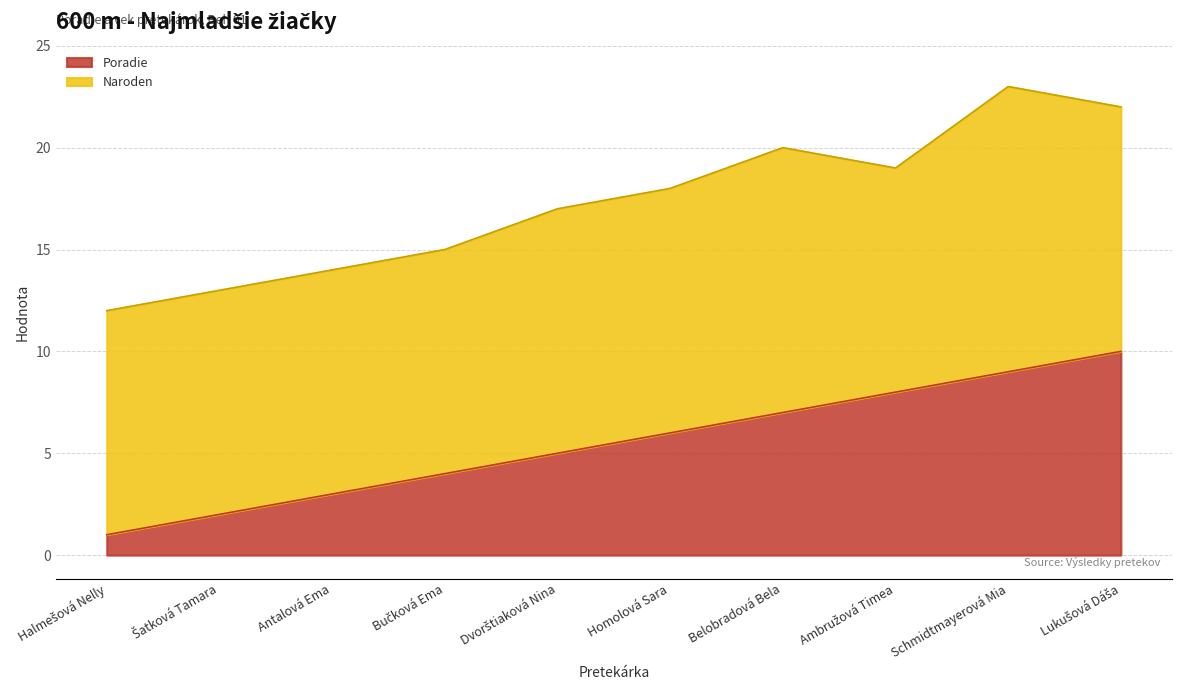

What position from the left is Dvorštiaková Nina?

5